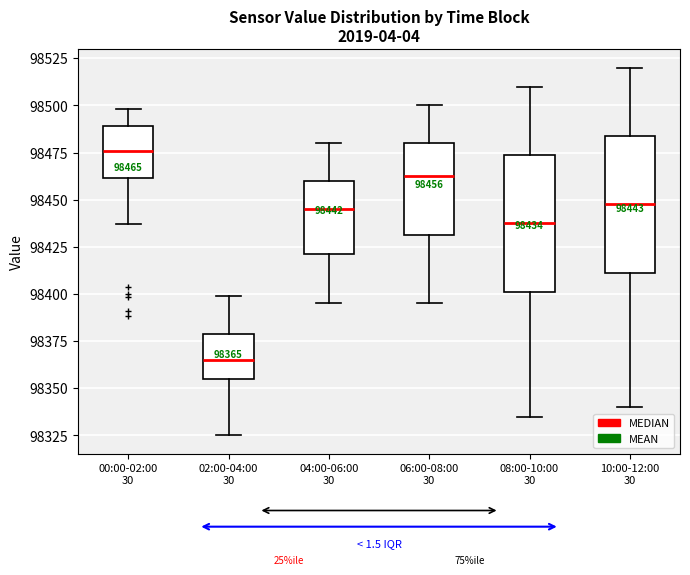

Which box's median line is the highest?

00:00-02:00 30